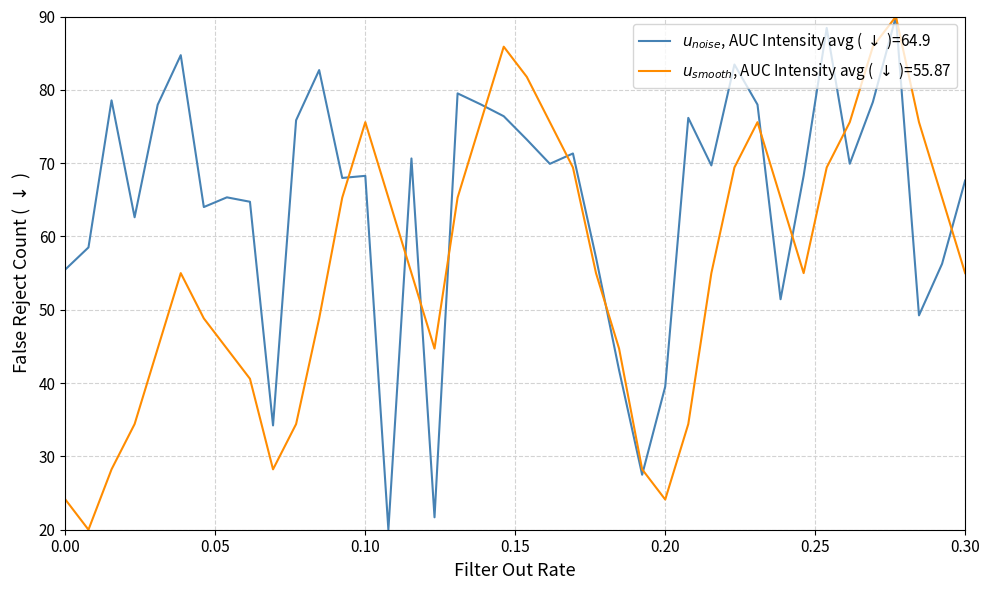

What is the minimum value shown in the chart?

20.0